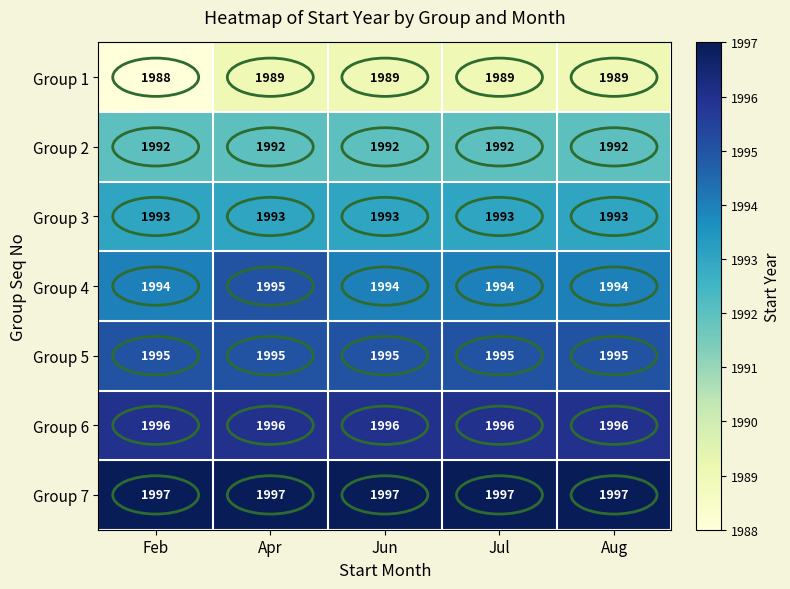

What is the sum of all Group 5 values?

9975